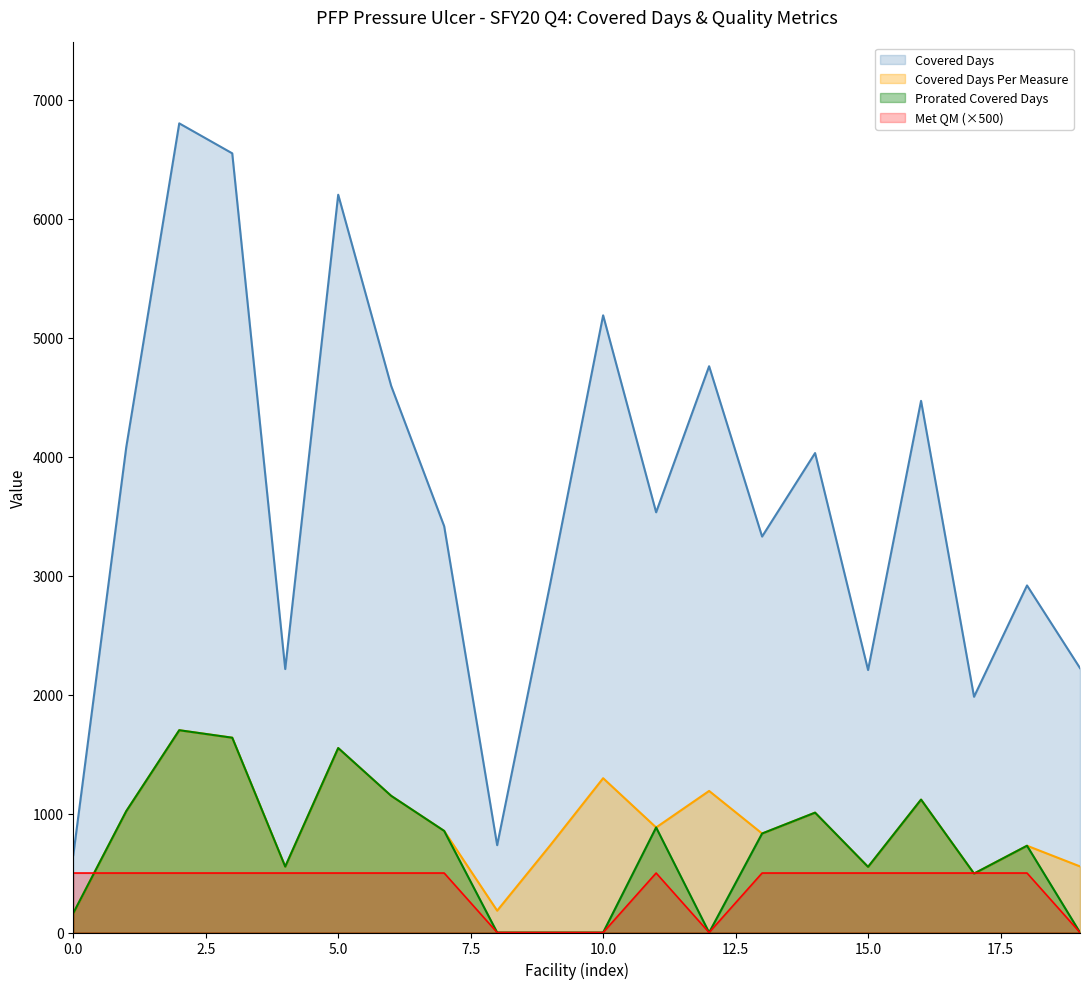

Is it true that Prorated Covered Days equals 1700.8 at AMBASSADOR MANOR NURSING CENTER?

True